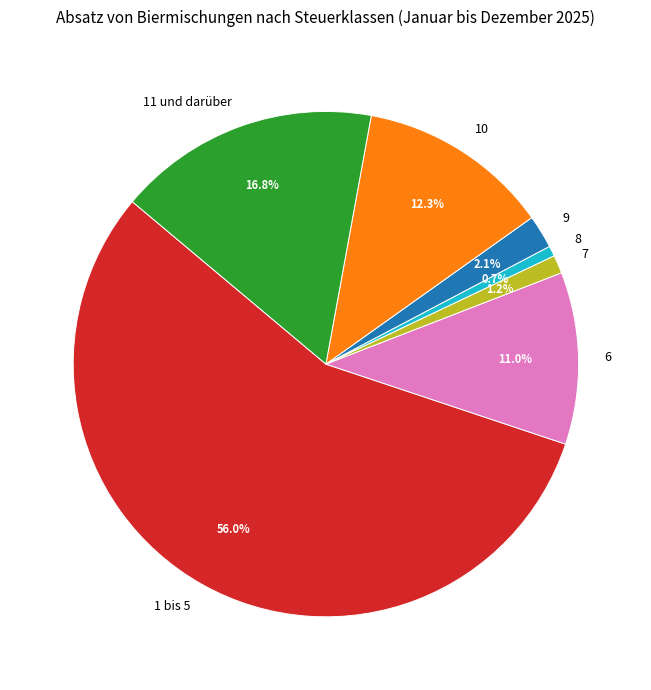

To the nearest percent, what is the difference between the largest and smallest slice percentages?

55%